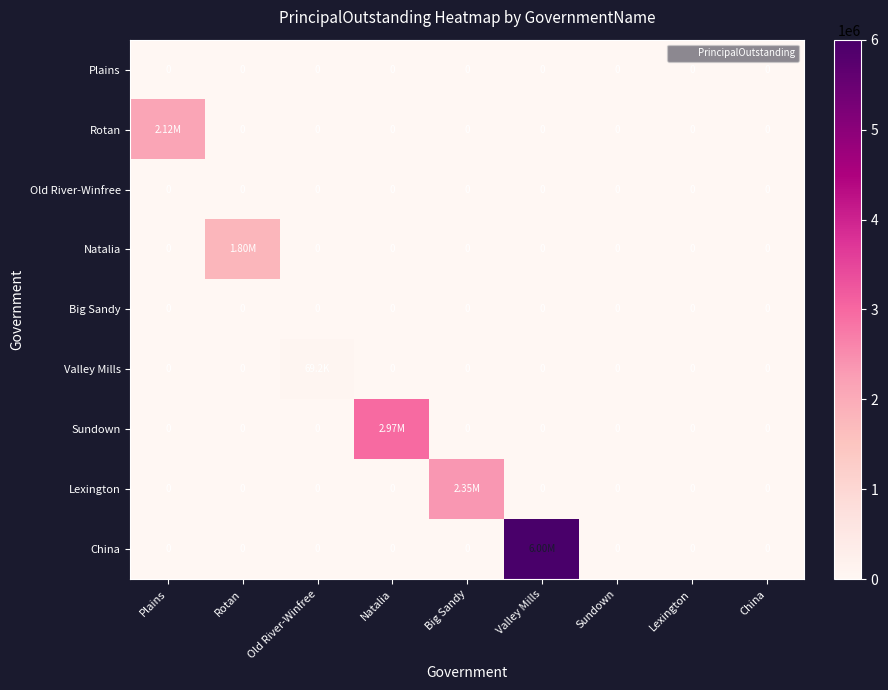

What is the maximum value shown in the chart?

6000000